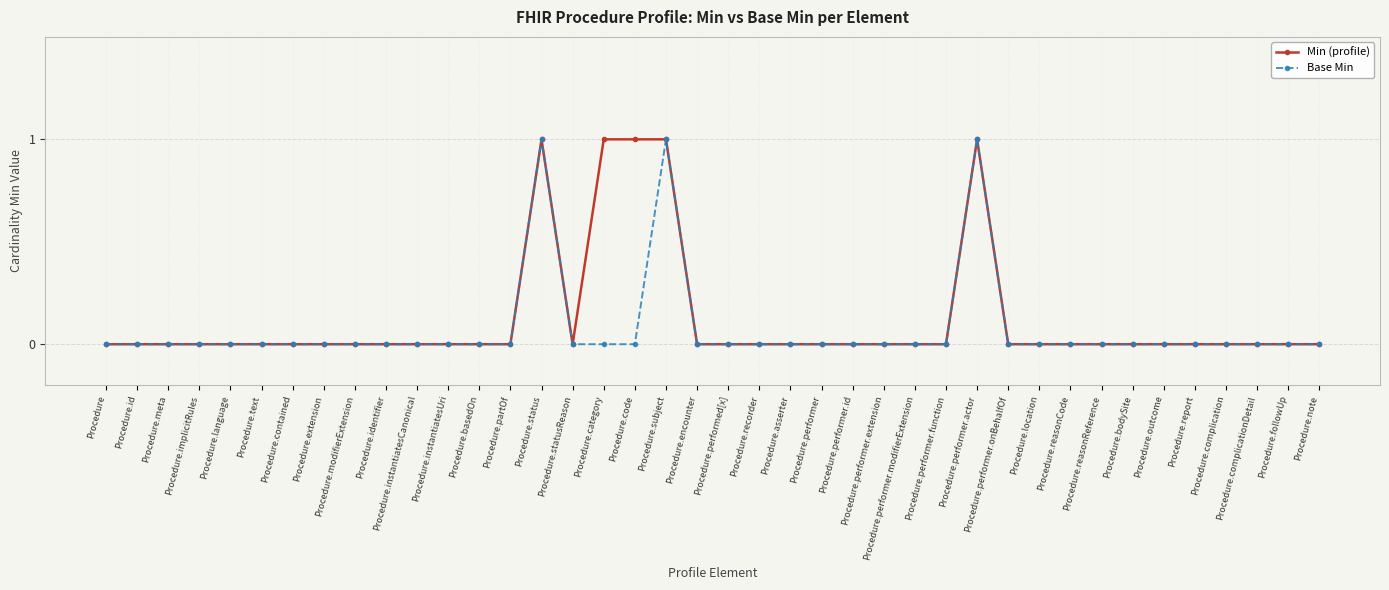

Count the number of data series in this chart.

2